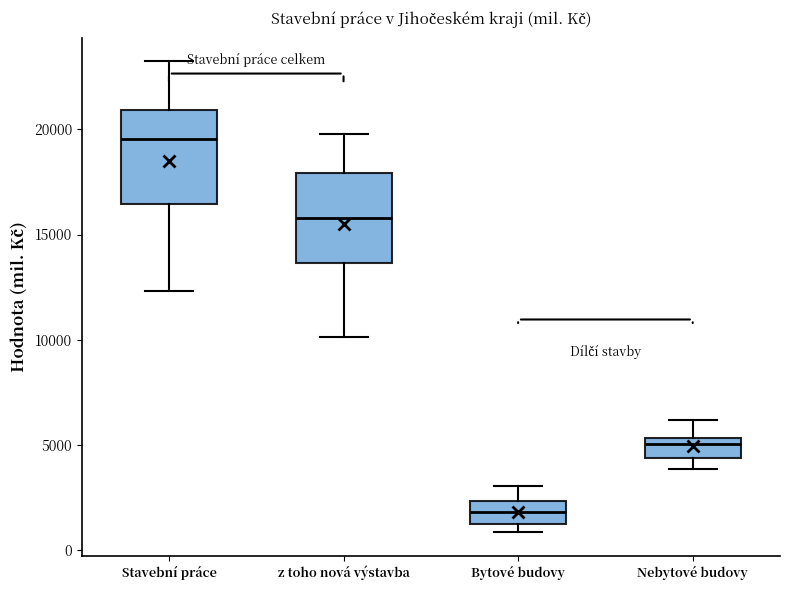

Reading left to right, read every box against the y-axis: the position of its median line, the range the box covers, and the ends of its whiskers. The values are not printed on the chart, so give them approximately, as read against the axis.

Stavební práce: median 19500, box 16500 to 21000, whiskers 12500 to 23000
z toho nová výstavba: median 16000, box 13500 to 18000, whiskers 10000 to 20000
Bytové budovy: median 2000, box 1500 to 2500, whiskers 1000 to 3000
Nebytové budovy: median 5000, box 4500 to 5500, whiskers 4000 to 6000